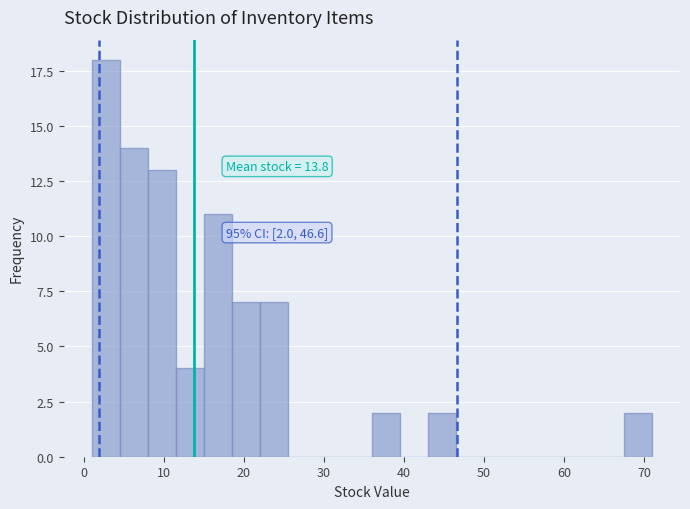

Around what value on the x-axis is the tallest bar? Give the approximate position of its centre, as read against the axis.

3